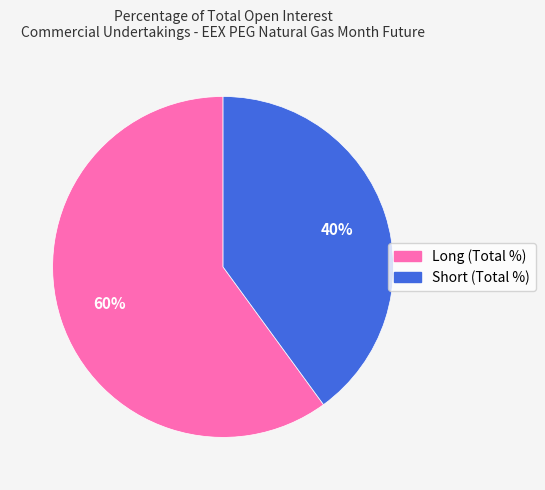

Rank the categories by value from lowest to highest.

Short (Total %), Long (Total %)